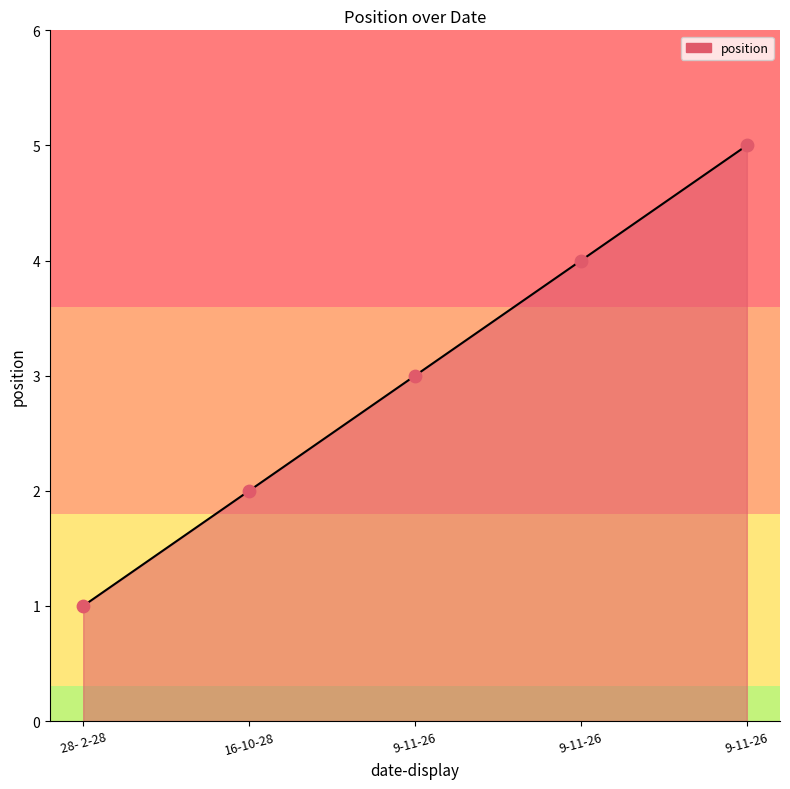

Which has a higher value, 9-11-26 or 9-11-26?

9-11-26